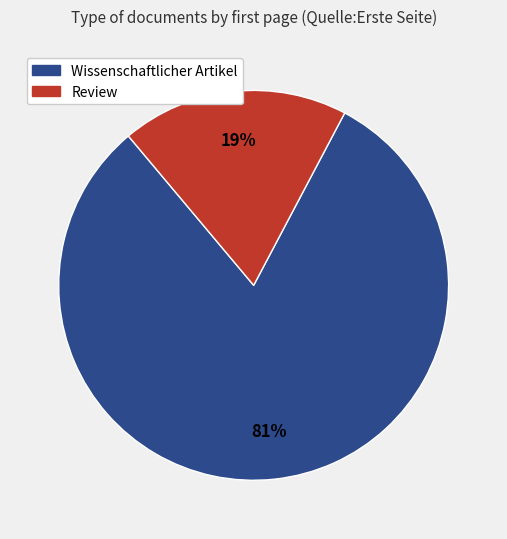

To the nearest percent, what is the average slice percentage?

50%